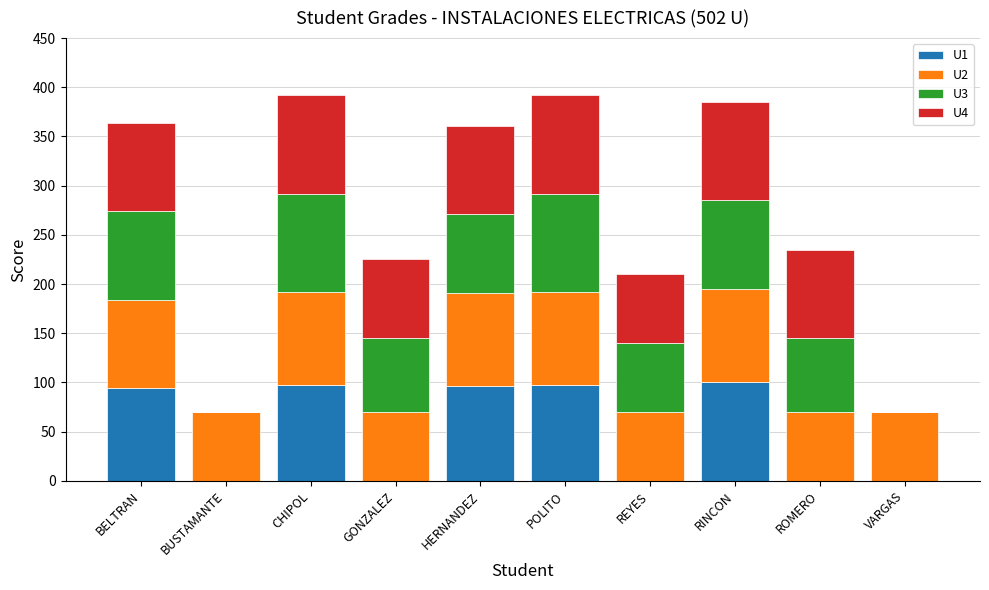

The value of U1 at REYES is -41. True or false?

False